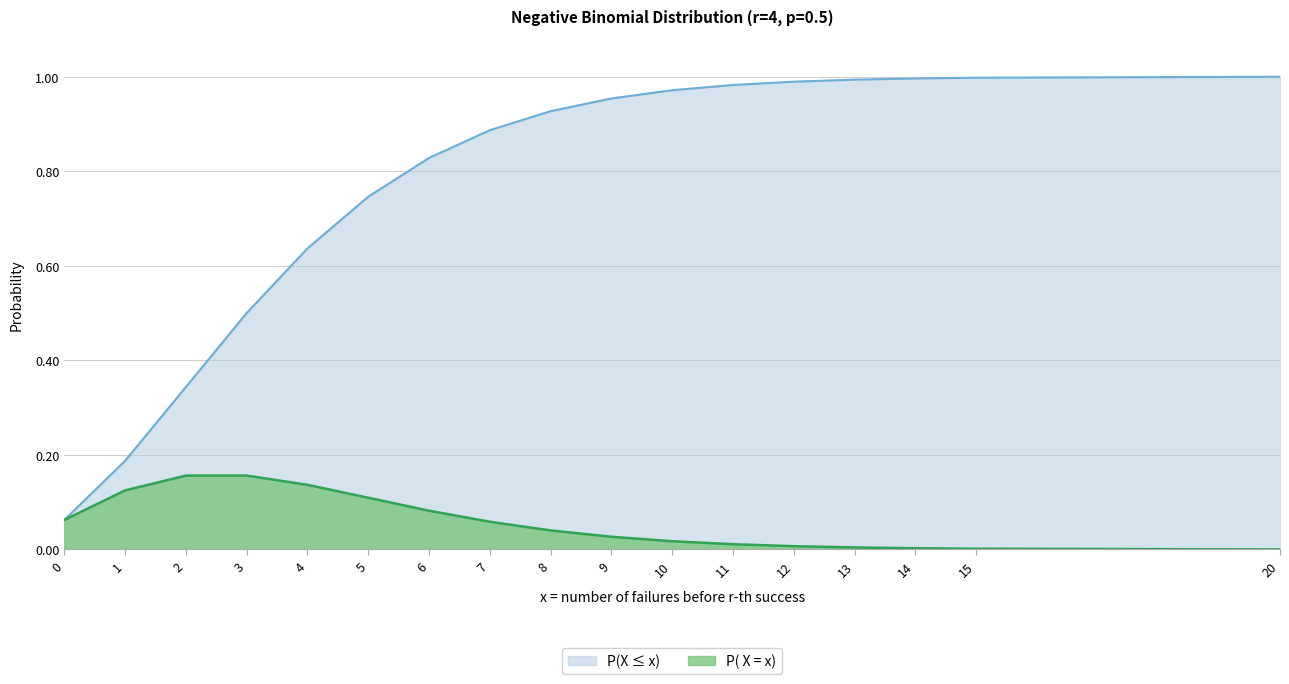

The value of P(X <= x) at 8 is 1.4. True or false?

False